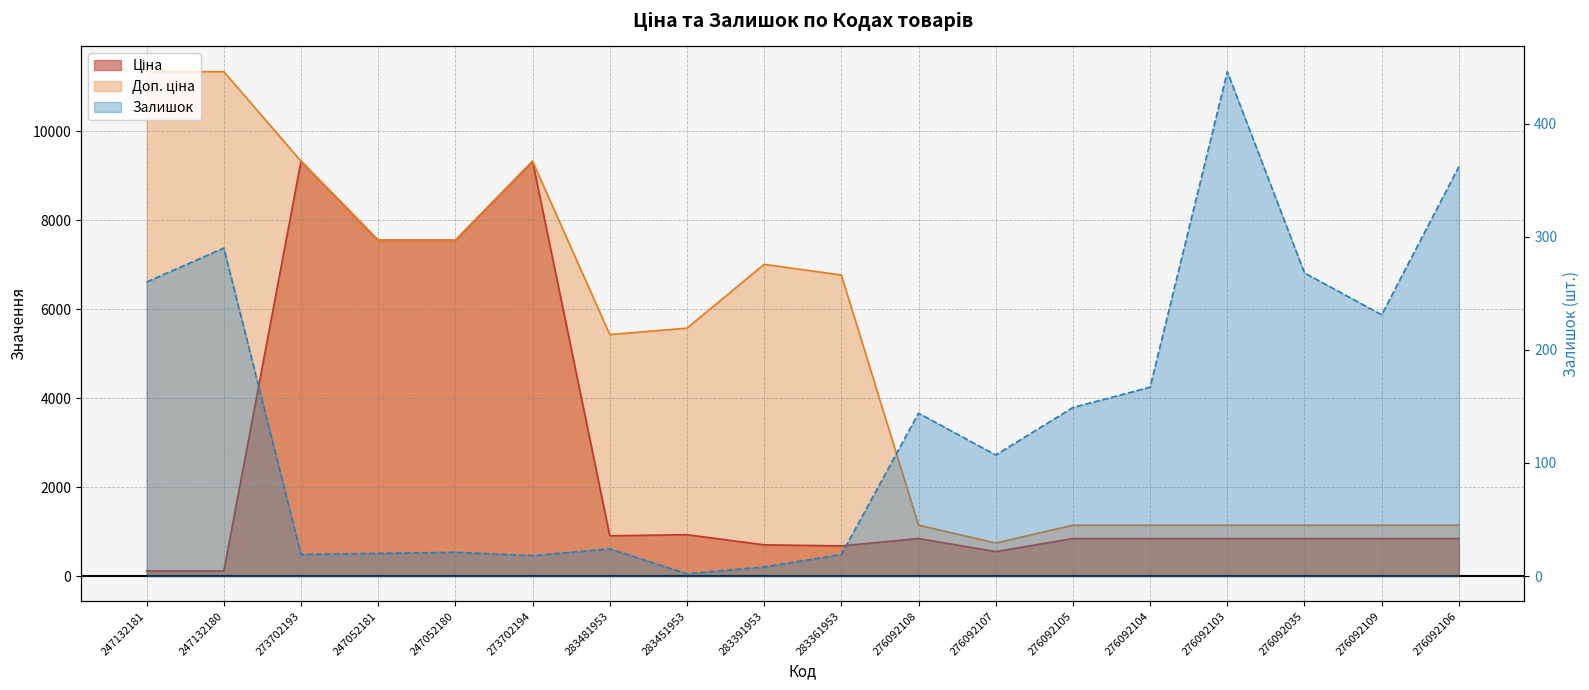

Rank the series by their average value, from highest to lowest.

Доп. ціна, Ціна, Залишок